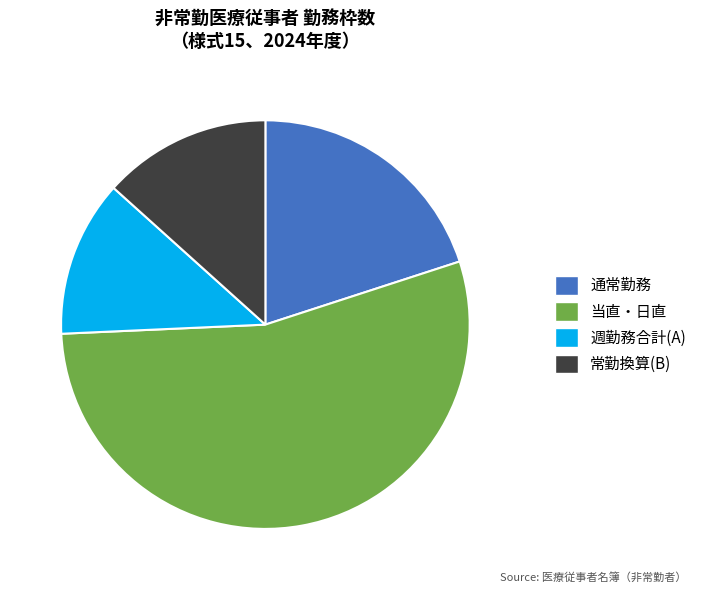

Rank the categories by value from highest to lowest.

当直・日直, 通常勤務, 常勤換算(B), 週勤務合計(A)